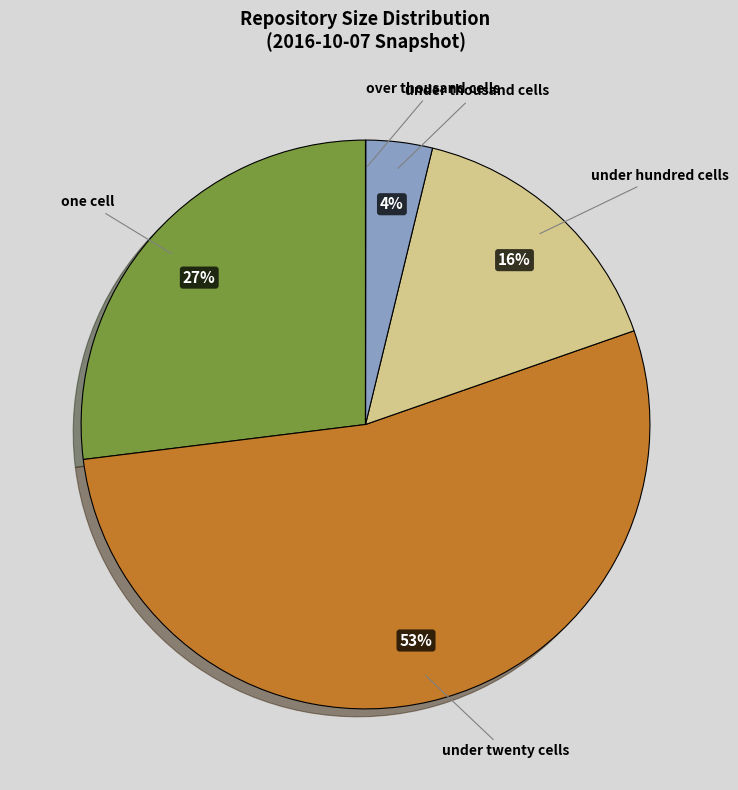

To the nearest percent, what is the average slice percentage?

20%